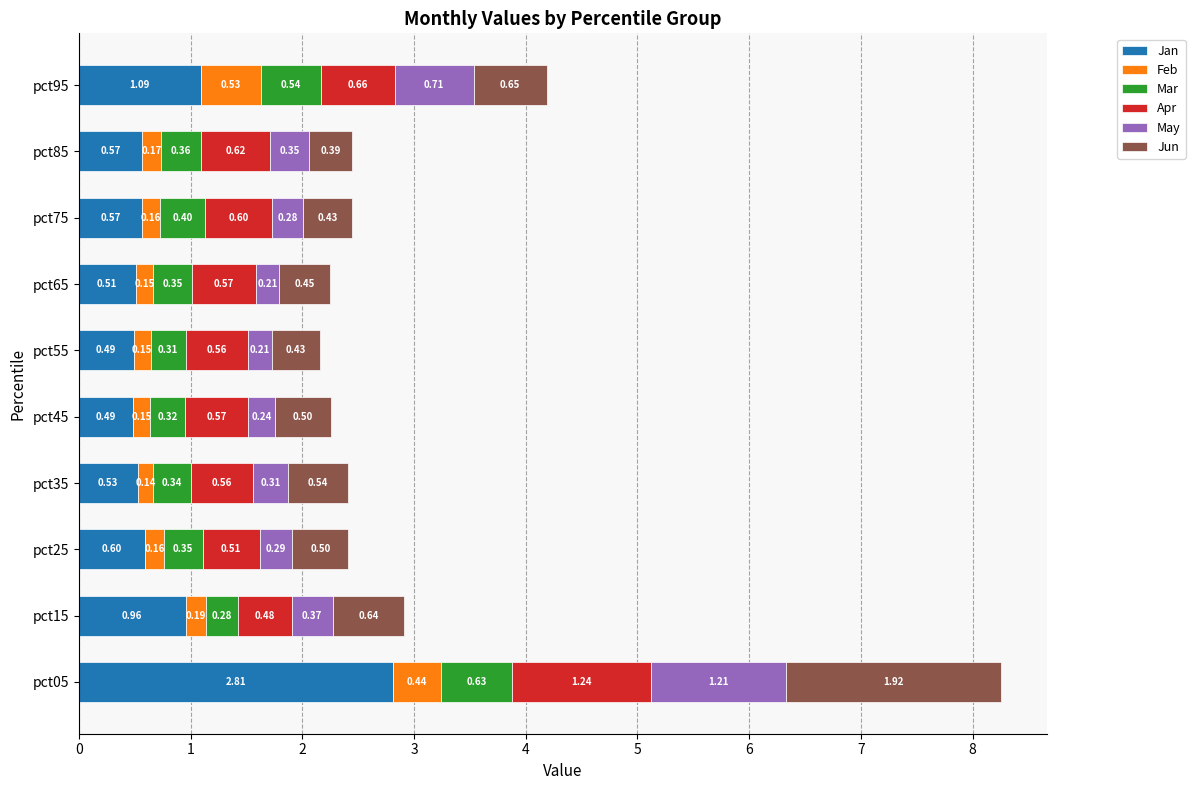

At which category is the sum across all series the highest?

pct05